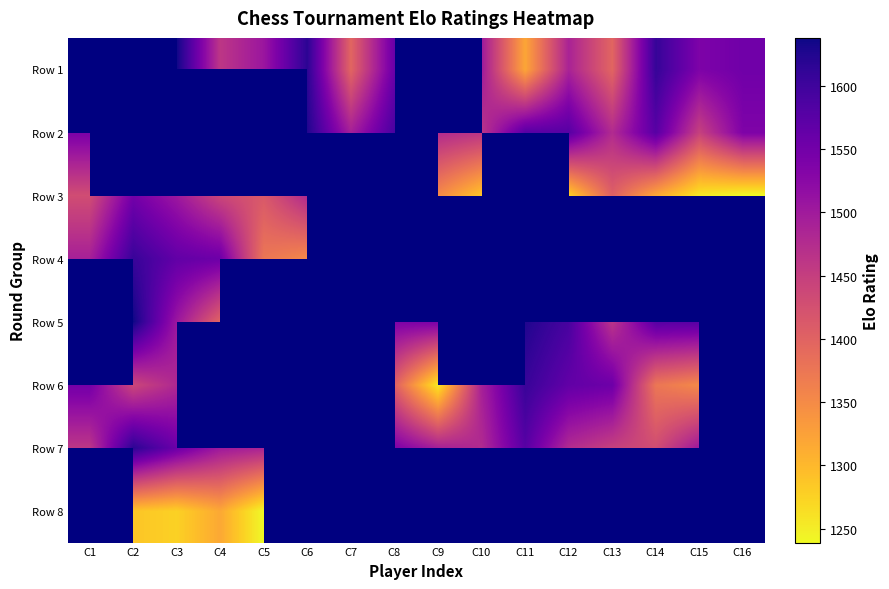

The Row 4 series shows 2320.2 at C3. True or false?

False